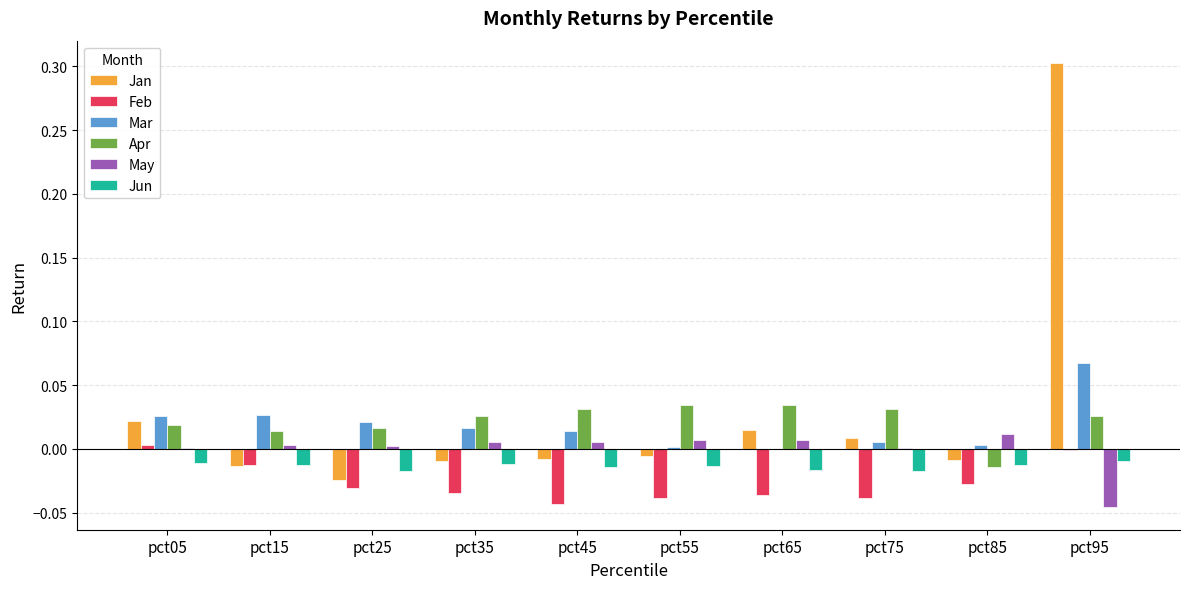

How many groups of bars are there?

10